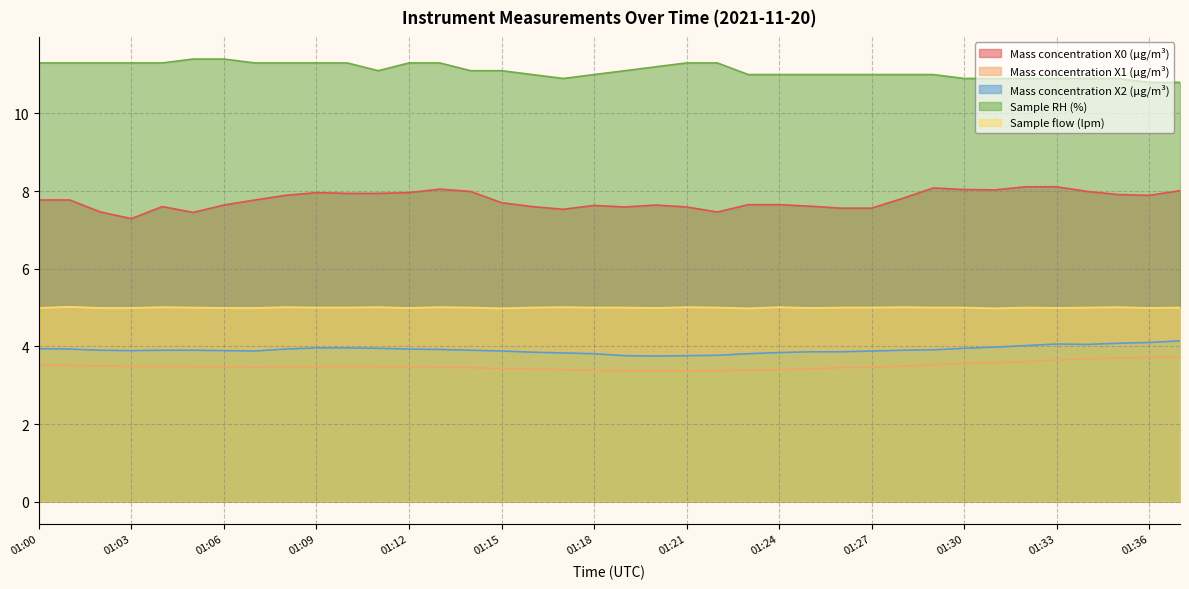

Where is Sample flow (lpm) nearest to the value 5?

01:05